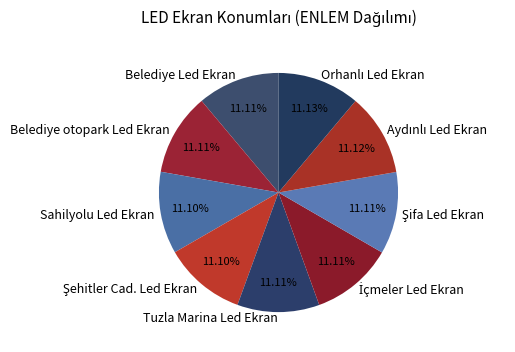

Is there a majority slice in this chart?

No